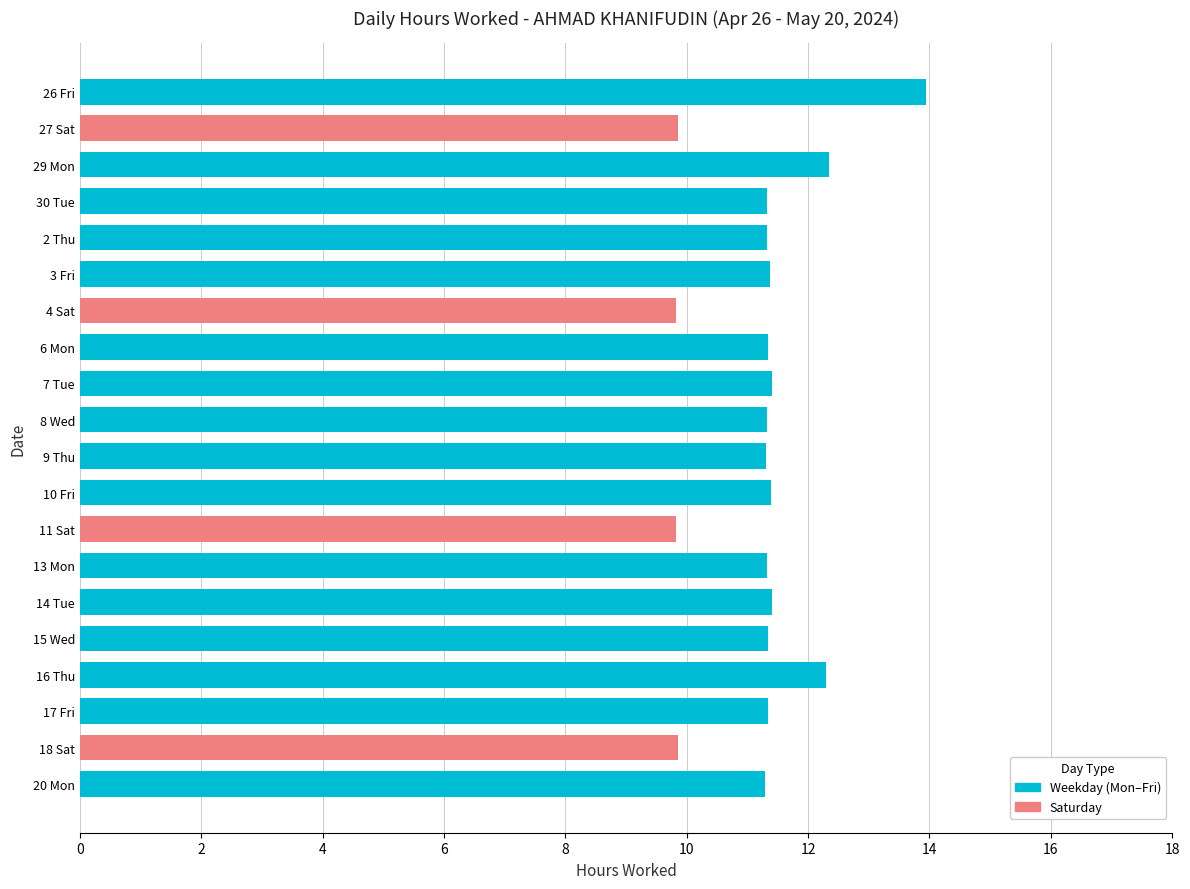

Approximately how many times larger is the value at 13 Mon compared to 9 Thu?

1.0